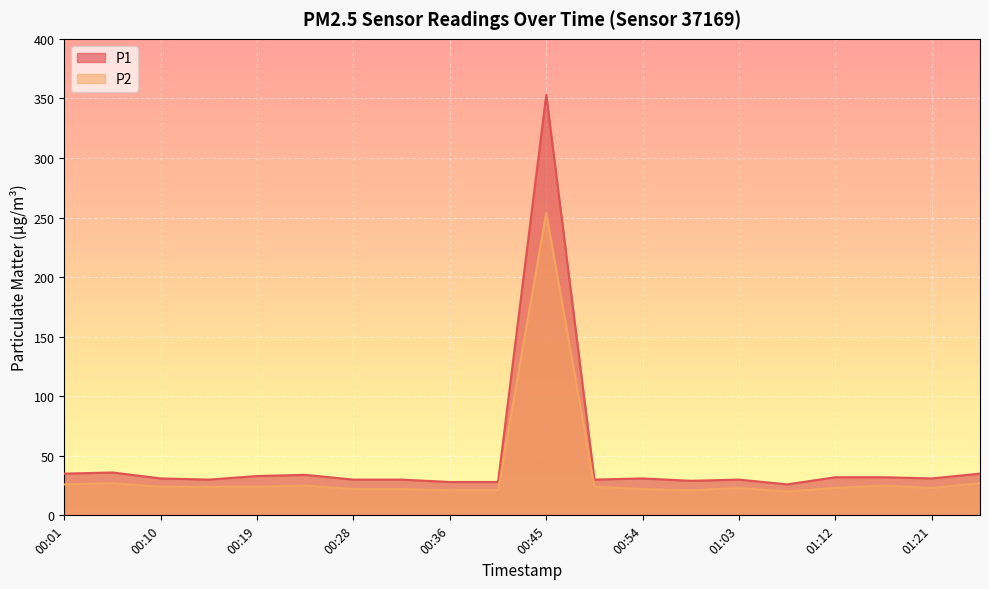

What position from the right is 00:32?

13